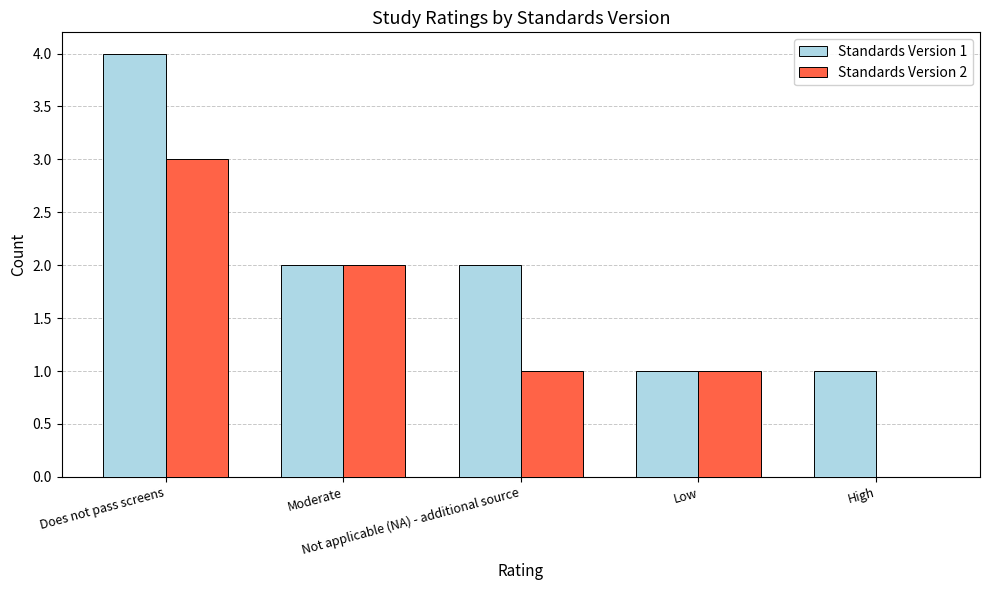

At which label does Standards Version 1 reach its peak?

Does not pass screens